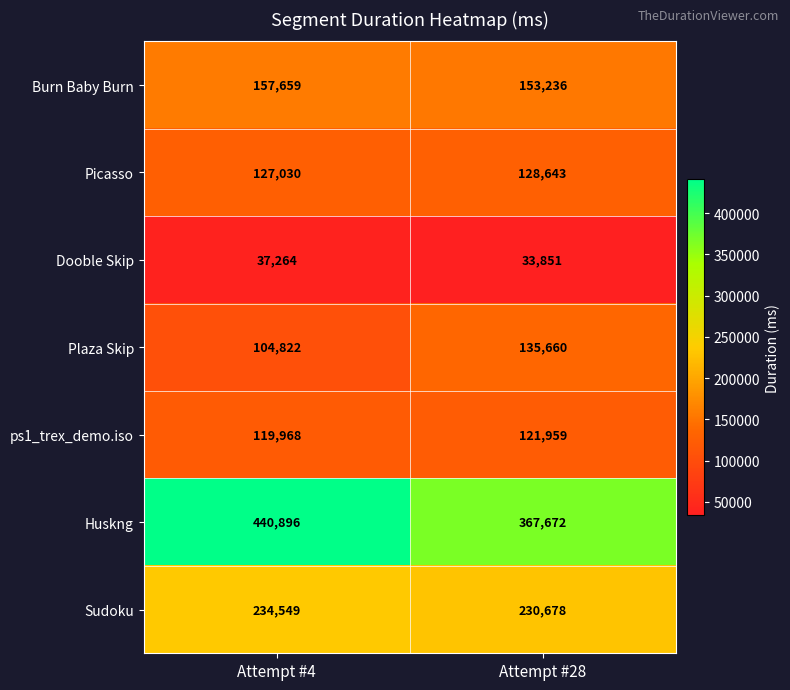

Is it true that Burn Baby Burn equals 153236 at Attempt #28?

True